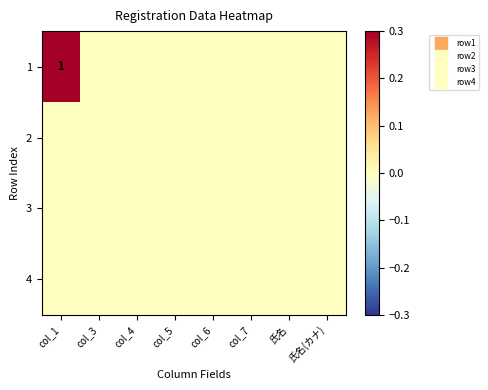

True or false: 4 has a value of 0 at col_3.

True